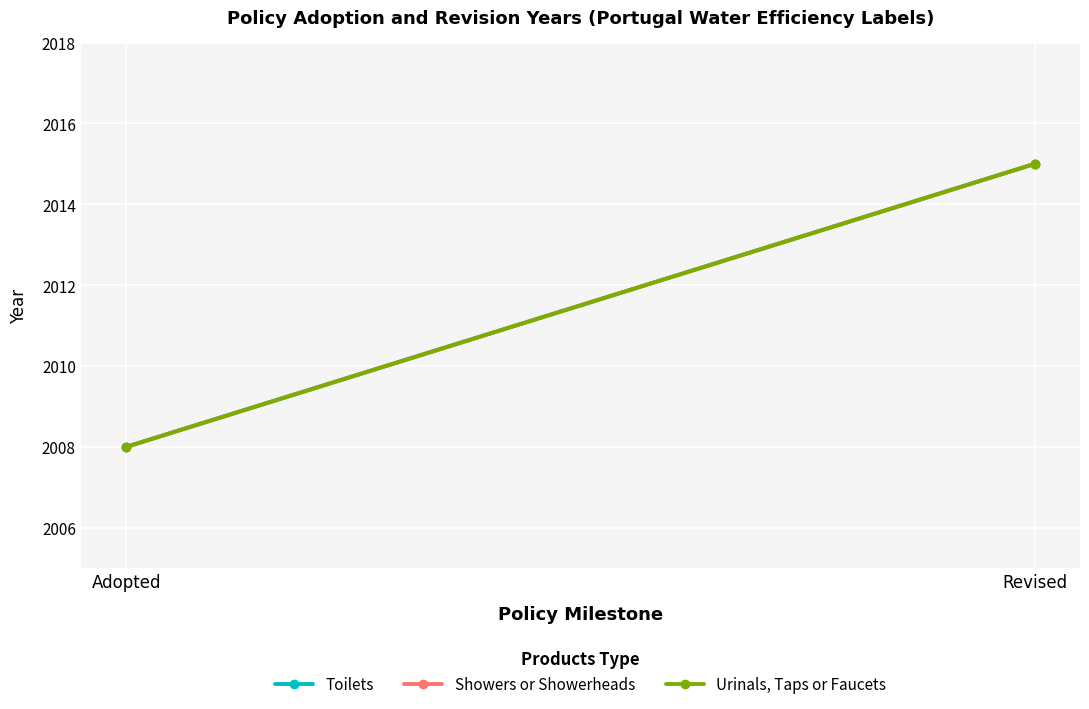

Reading right to left, list all the values displayed in this chart.

Toilets: Revised=2015	Adopted=2008
Showers or Showerheads: Revised=2015	Adopted=2008
Urinals, Taps or Faucets: Revised=2015	Adopted=2008